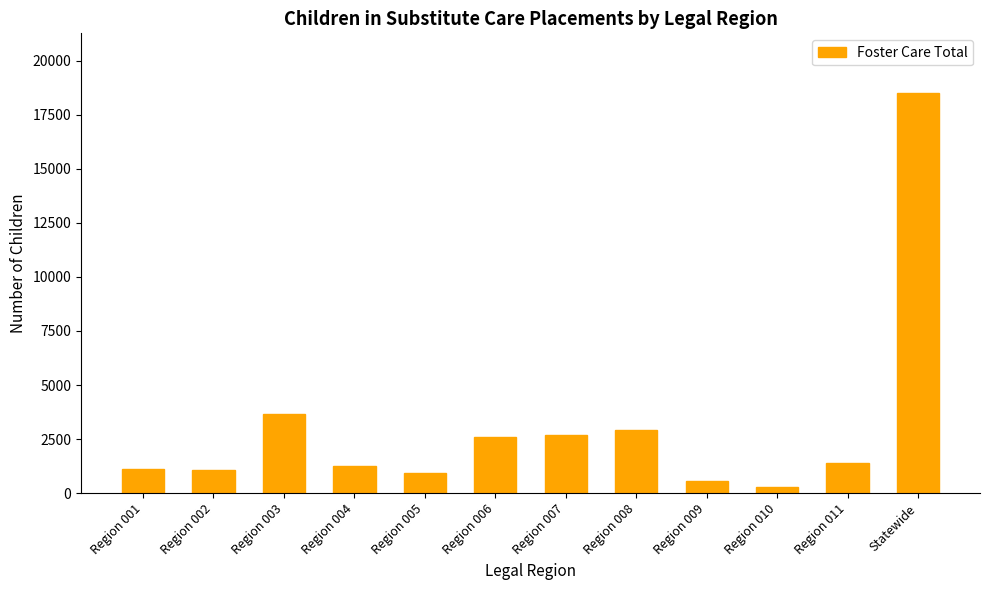

Which category has the highest value across all series?

Statewide